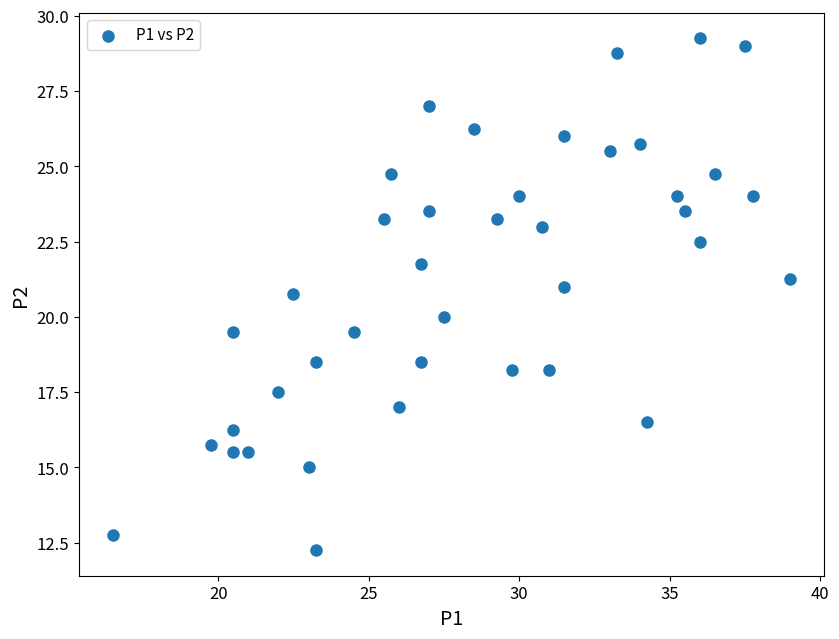

What is the range of Y values (max minus min)?

17.0